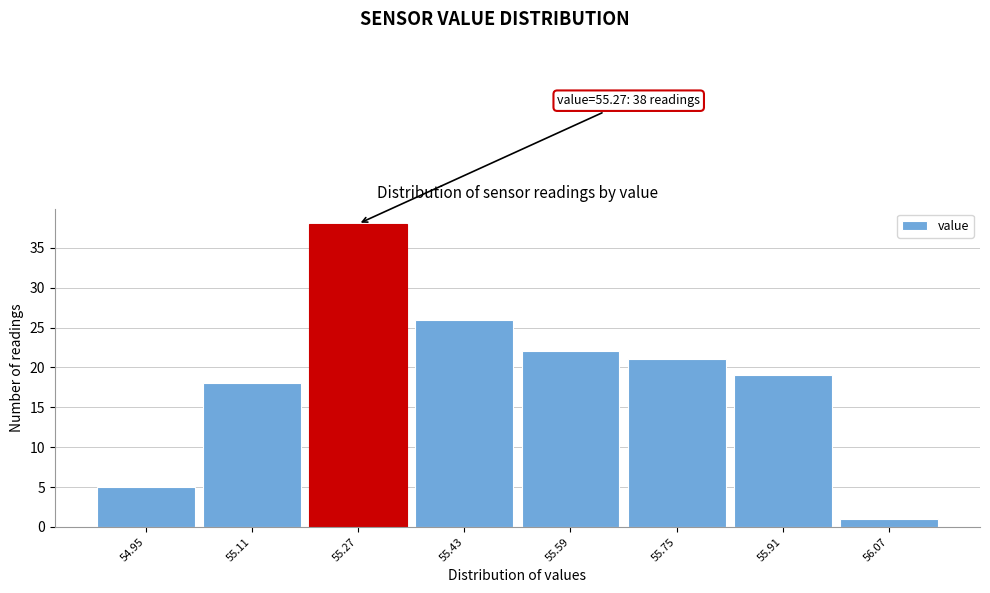

Which range on the x-axis has the tallest bar?

55.195 to 55.355